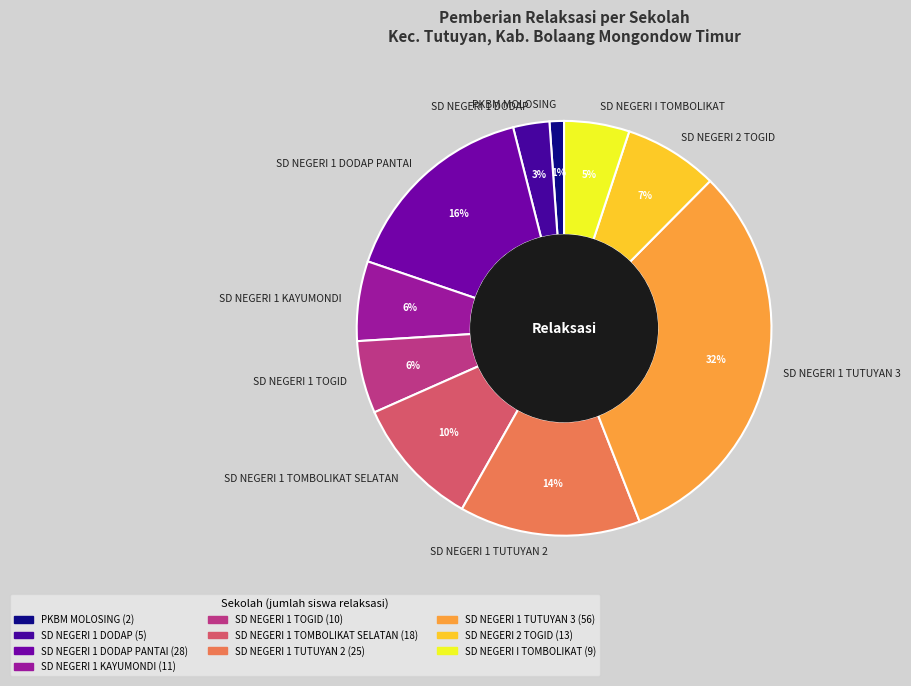

Which has a higher value, SD NEGERI 1 TOGID or SD NEGERI 1 DODAP PANTAI?

SD NEGERI 1 DODAP PANTAI